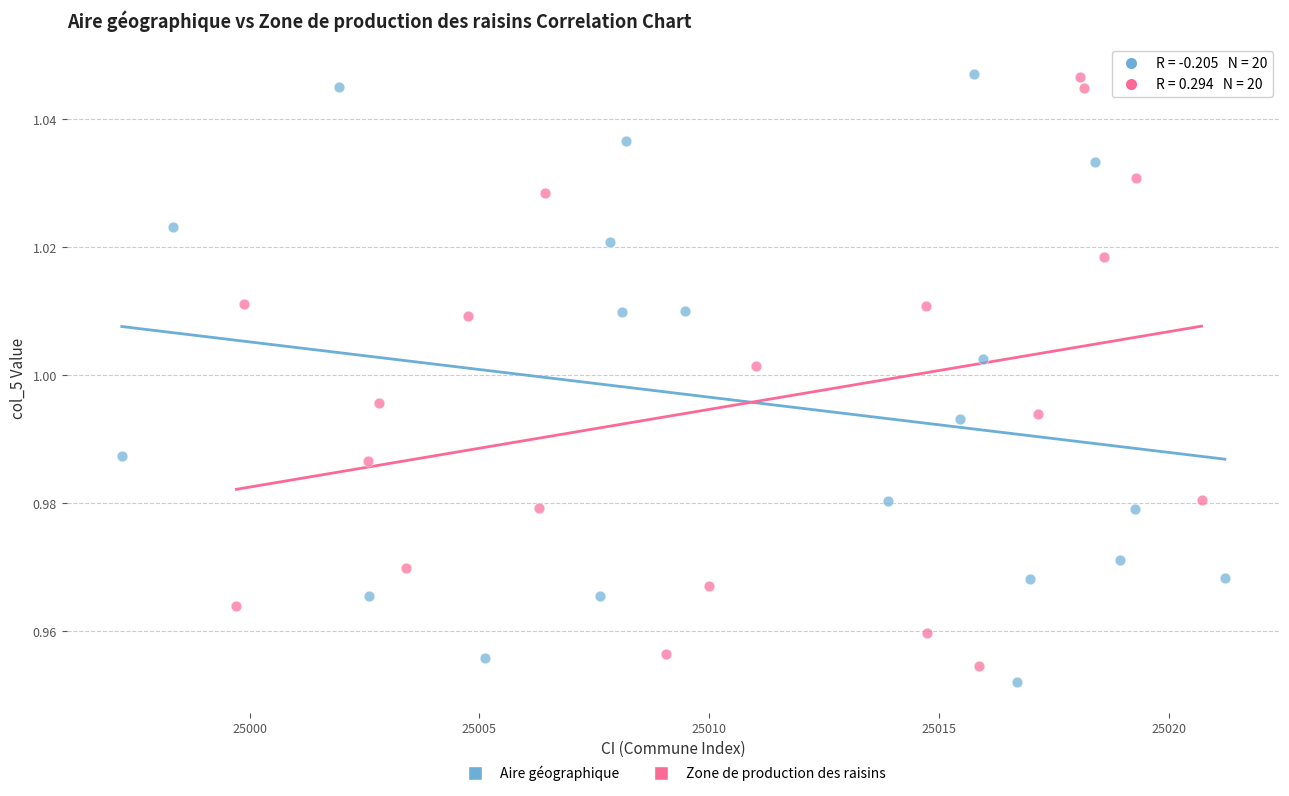

Which series has the largest Y range (max minus min)?

Aire géographique